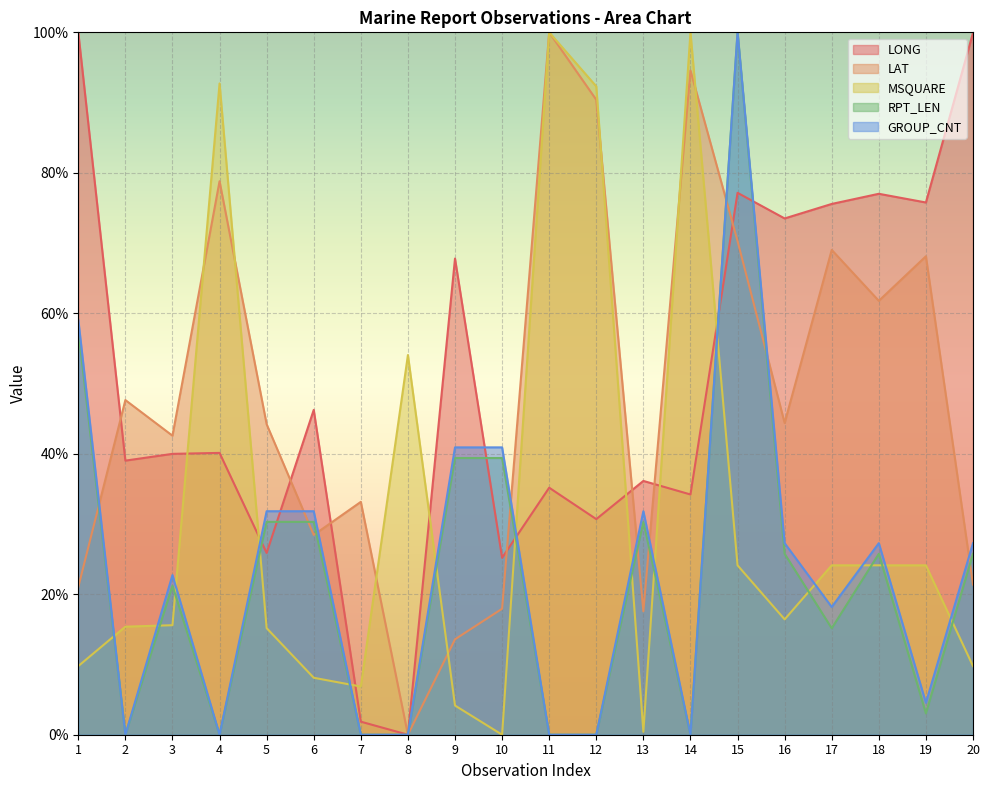

What is the value of the MSQUARE point at the 5th from the left?

15.2